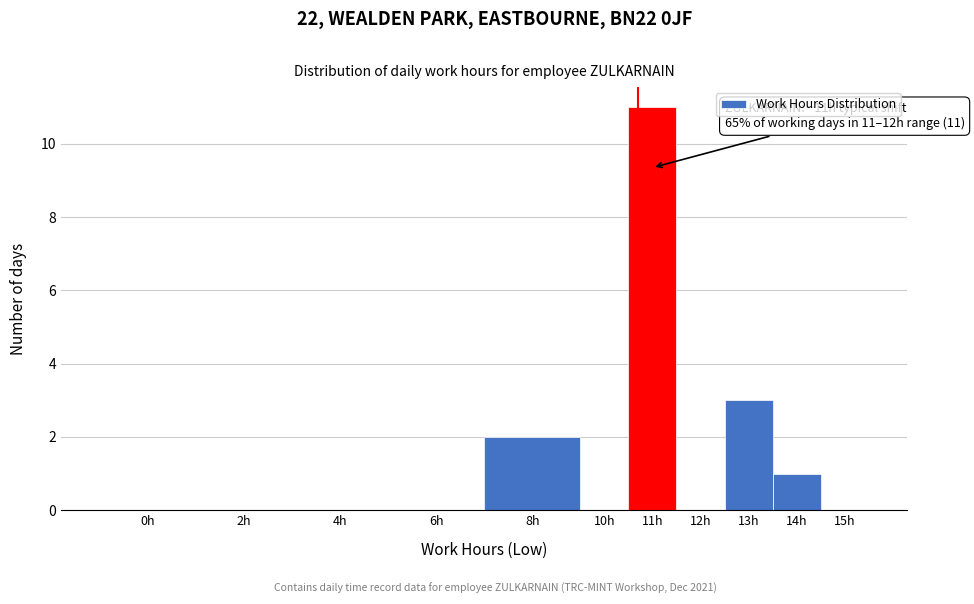

Reading left to right, transcribe all the data shown in this chart.

0h=0	2h=0	4h=0	6h=0	8h=2	10h=0	11h=11	12h=0	13h=3	14h=1	15h=0